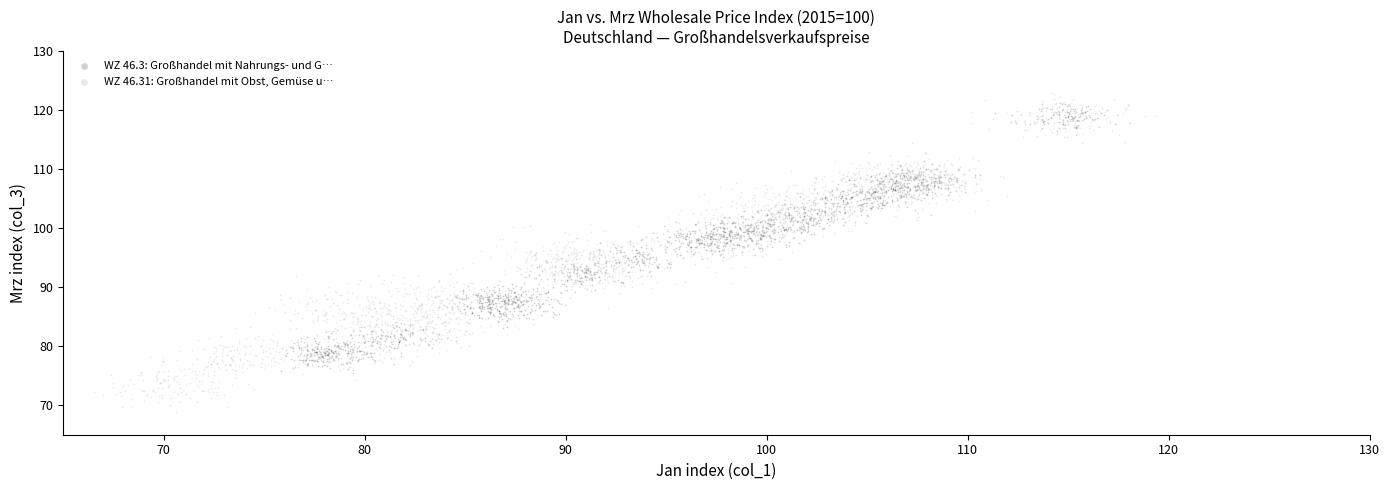

Which series has the largest Y range (max minus min)?

WZ 46.31: Großhandel mit Obst, Gemüse u…